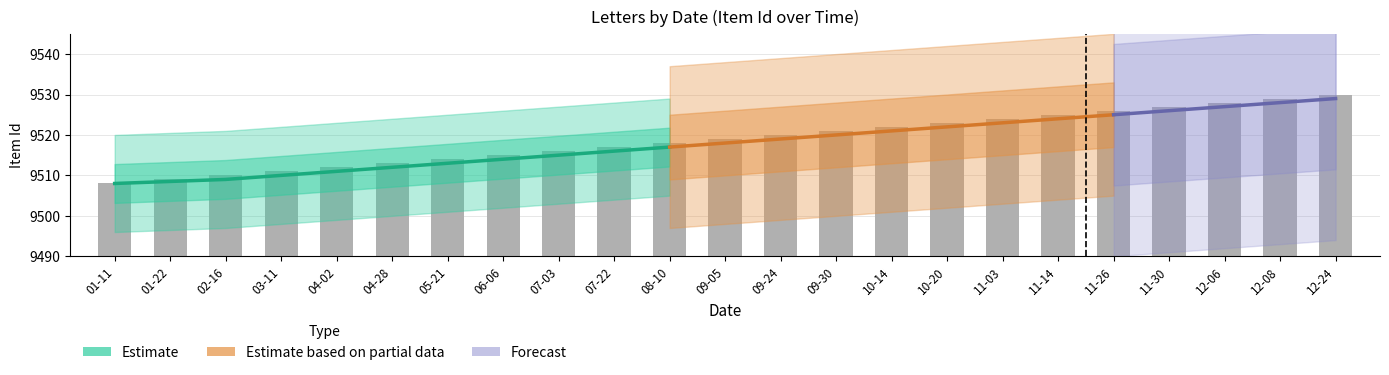

What is the sum of all values?

218937